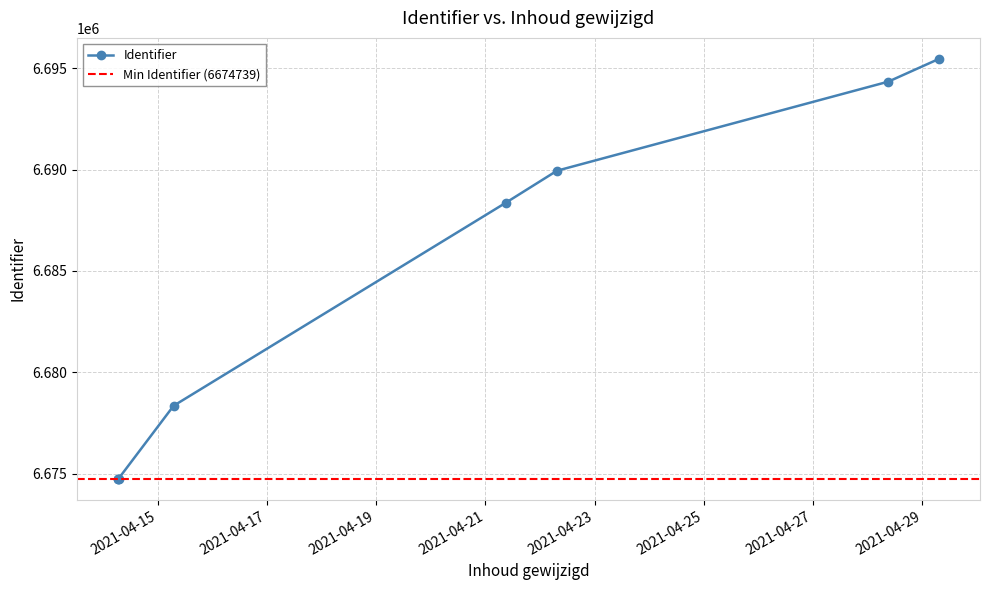

What is the lowest value of the Identifier series?

6674739